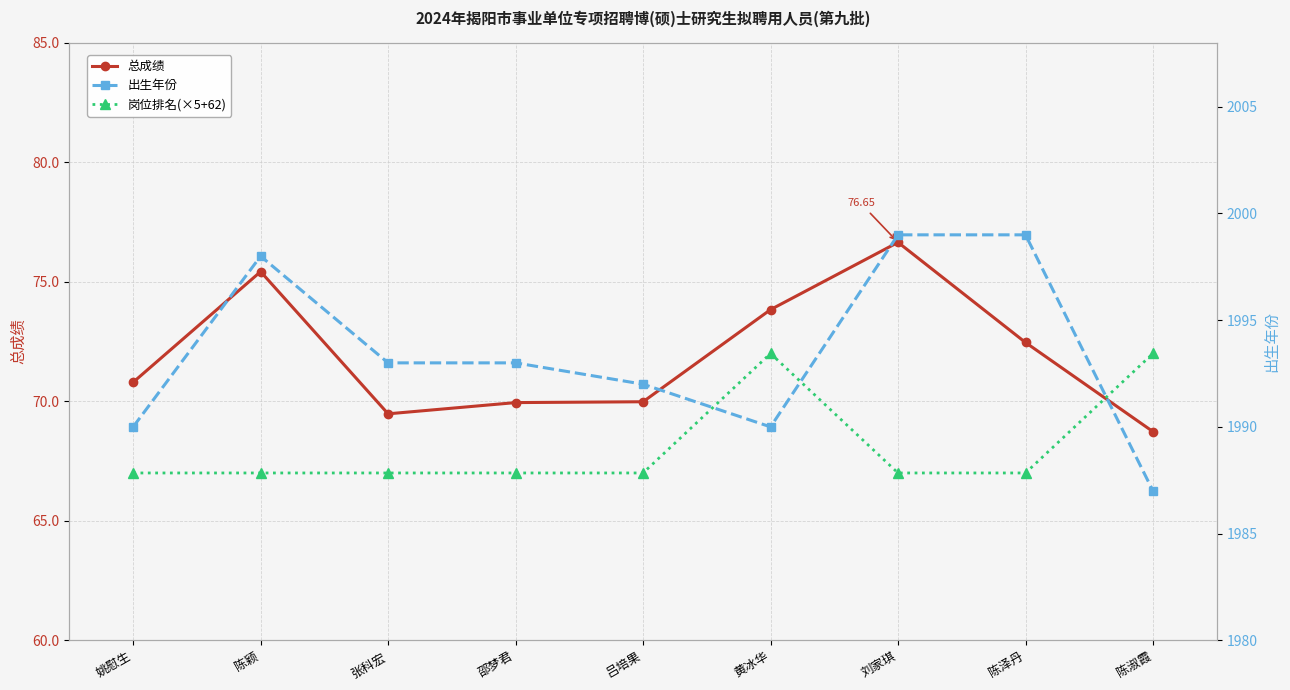

Where does the 出生年份 series first go above 1993?

陈颖